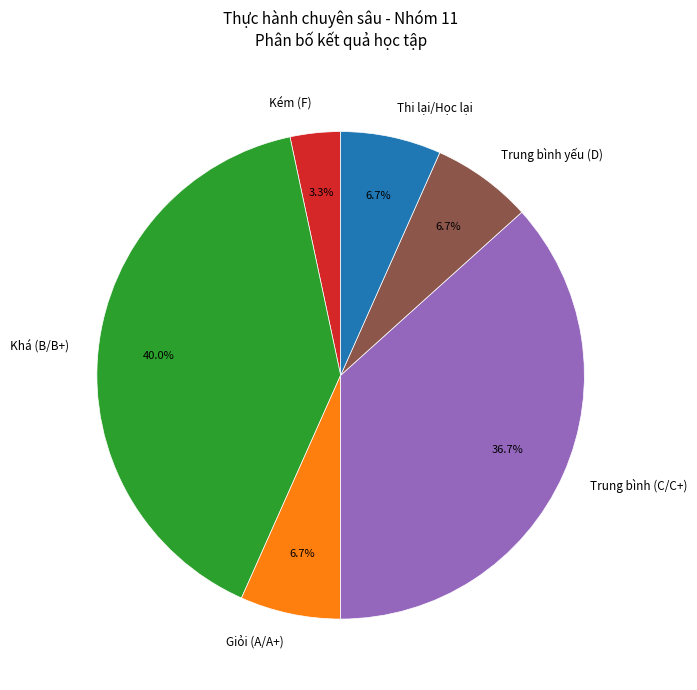

What is the ratio of the value at Khá (B/B+) to the value at Trung bình yếu (D)?

6.0